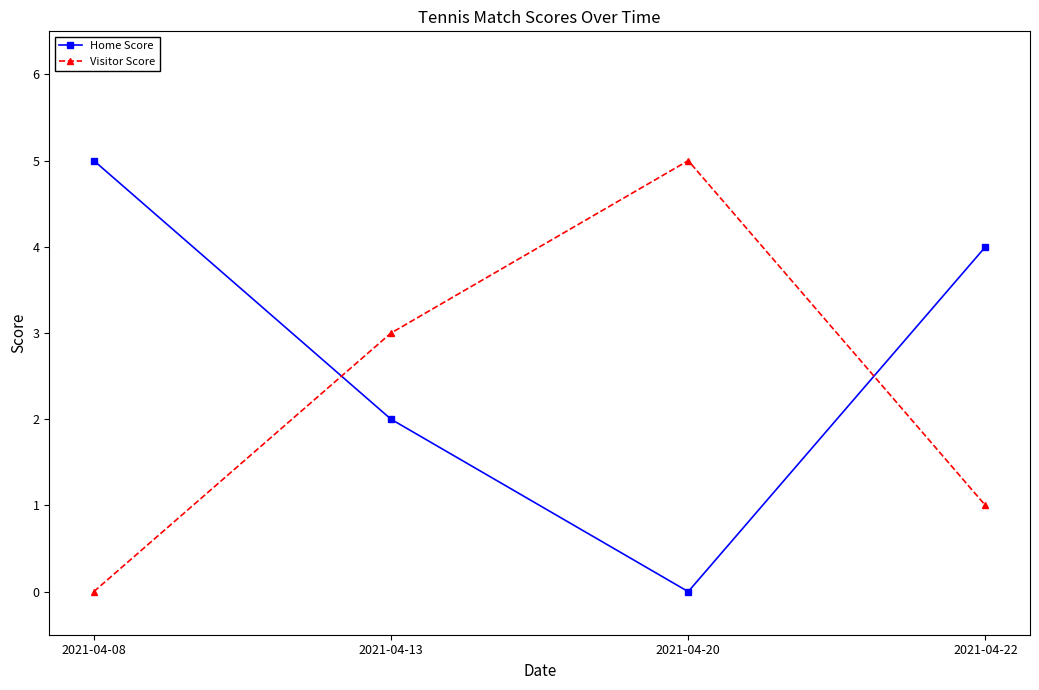

The value of Visitor Score at 2021-04-13 is 4. True or false?

False